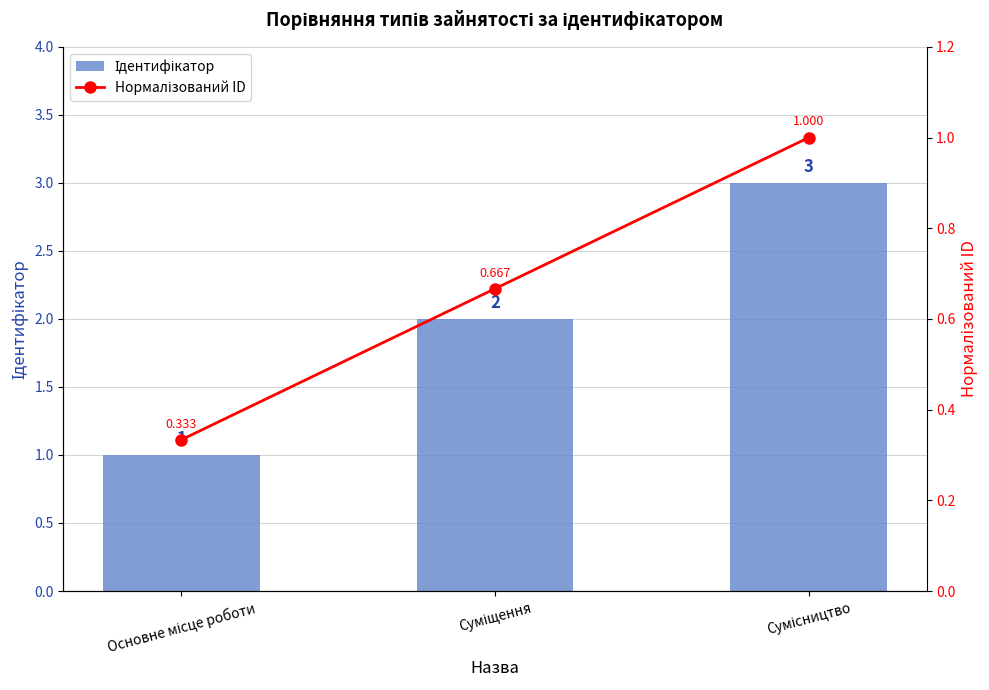

What position from the left is Основне місце роботи?

1